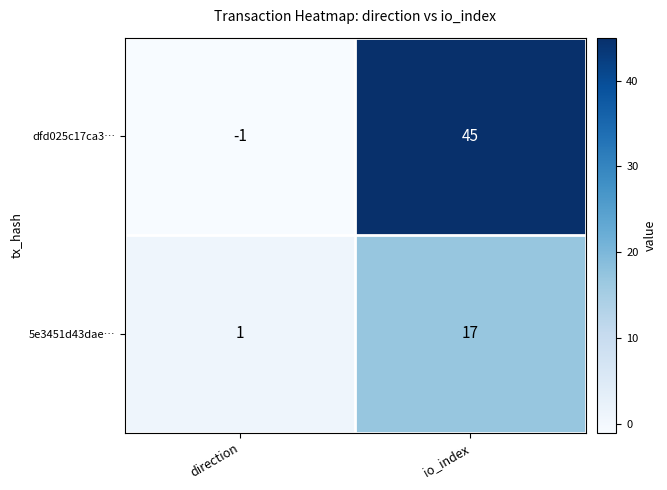

The value of 5e3451d43dae… at io_index is 25. True or false?

False